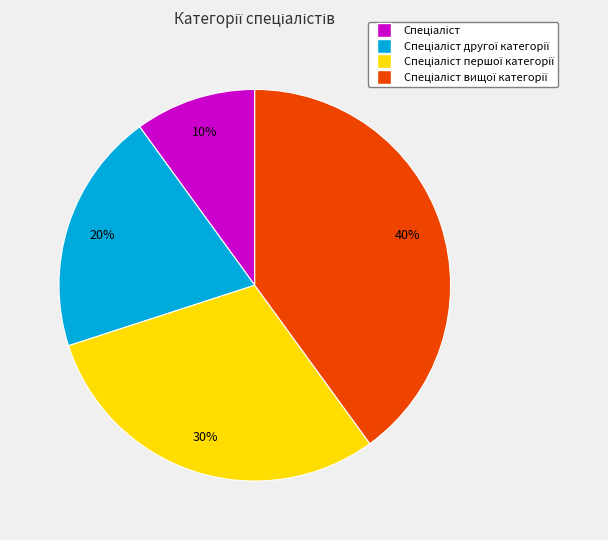

To the nearest percent, what is the average slice percentage?

25%